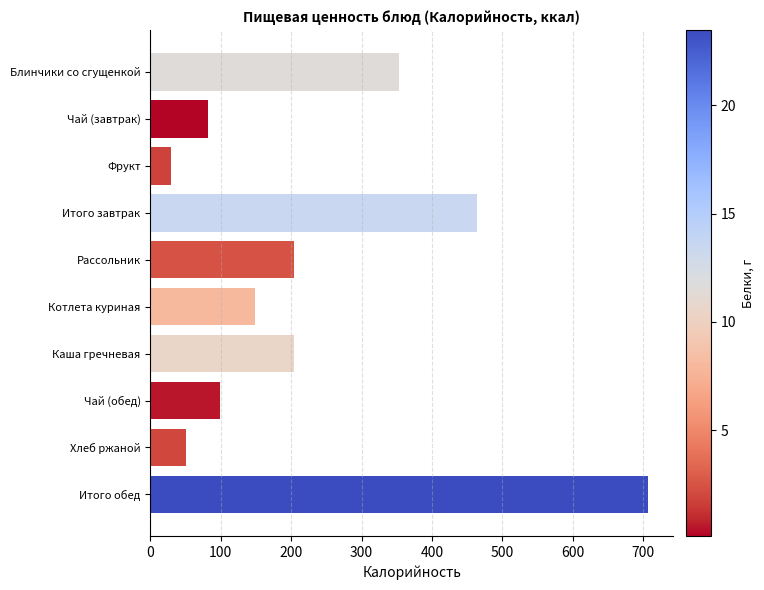

Which label corresponds to the largest value in the chart?

Итого обед